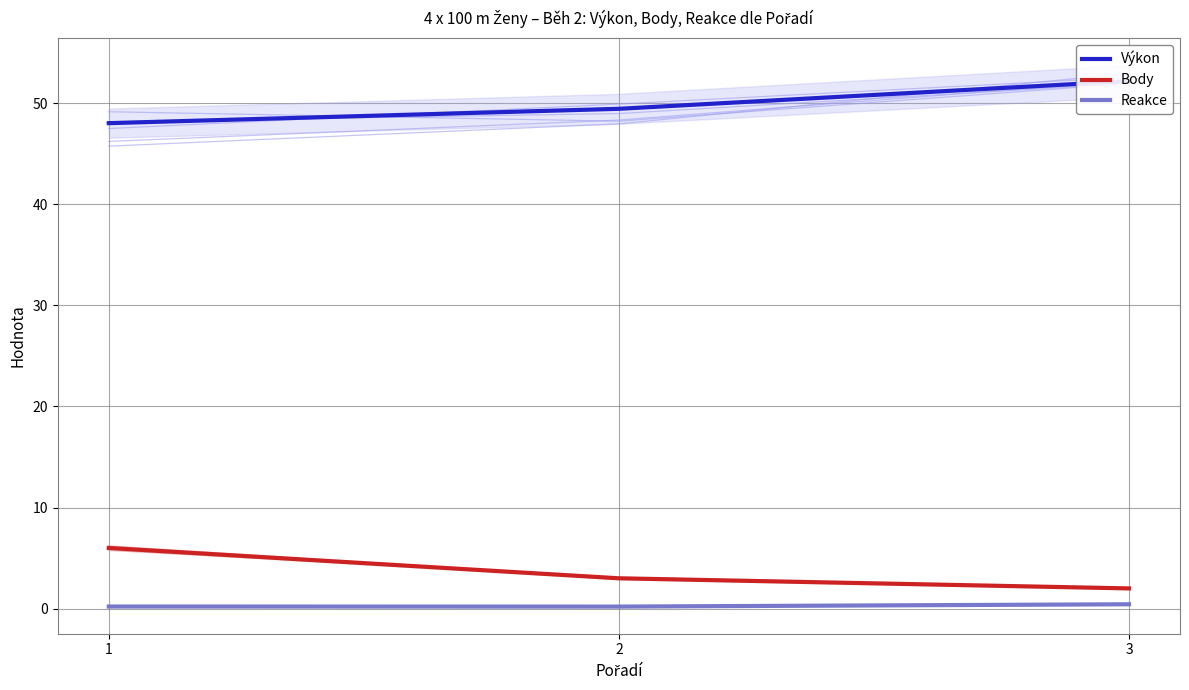

How many lines are shown in the chart?

3